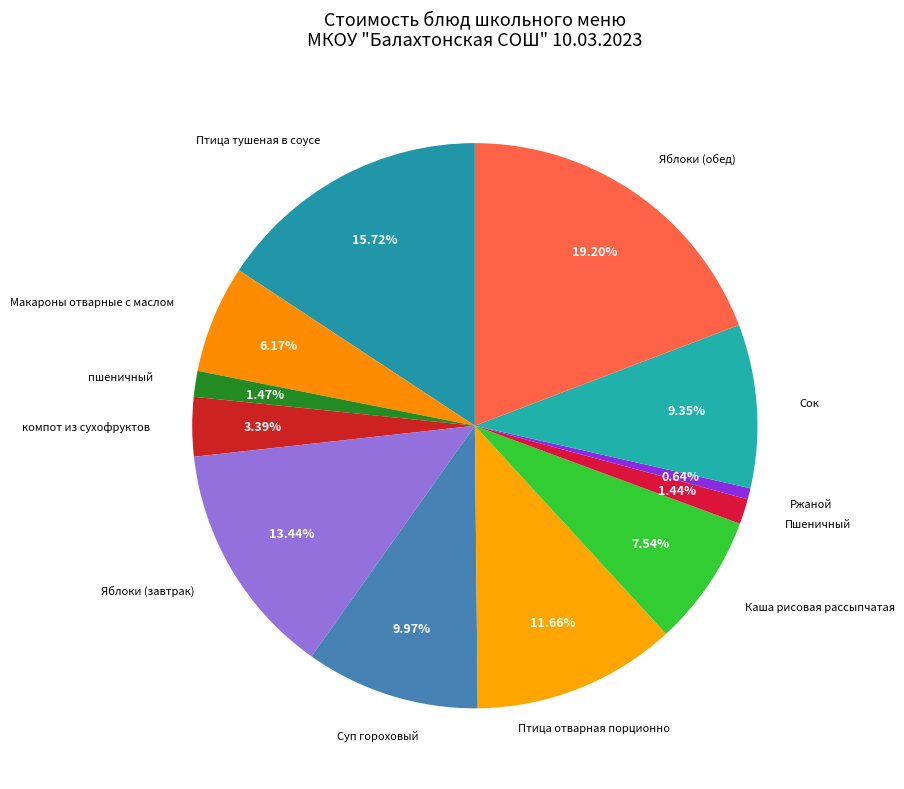

How many segments does this pie chart have?

12